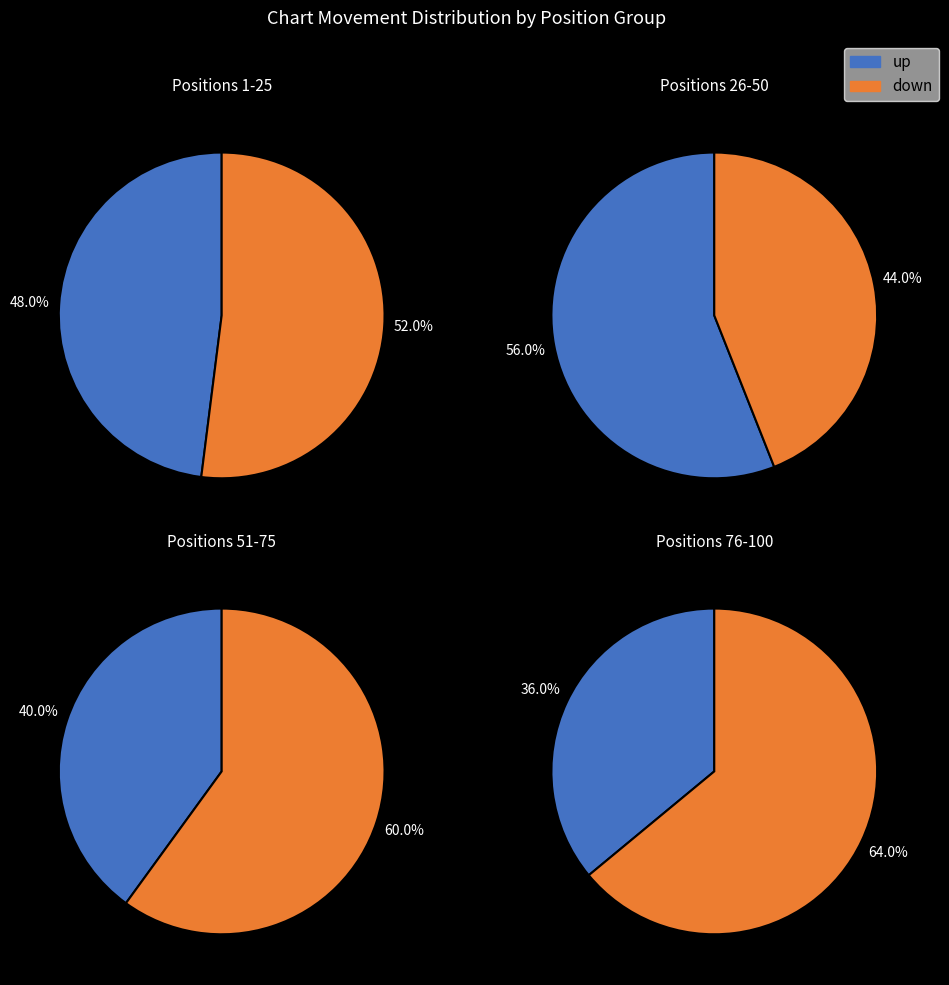

The down slice represents 55% of the pie. True or false?

True